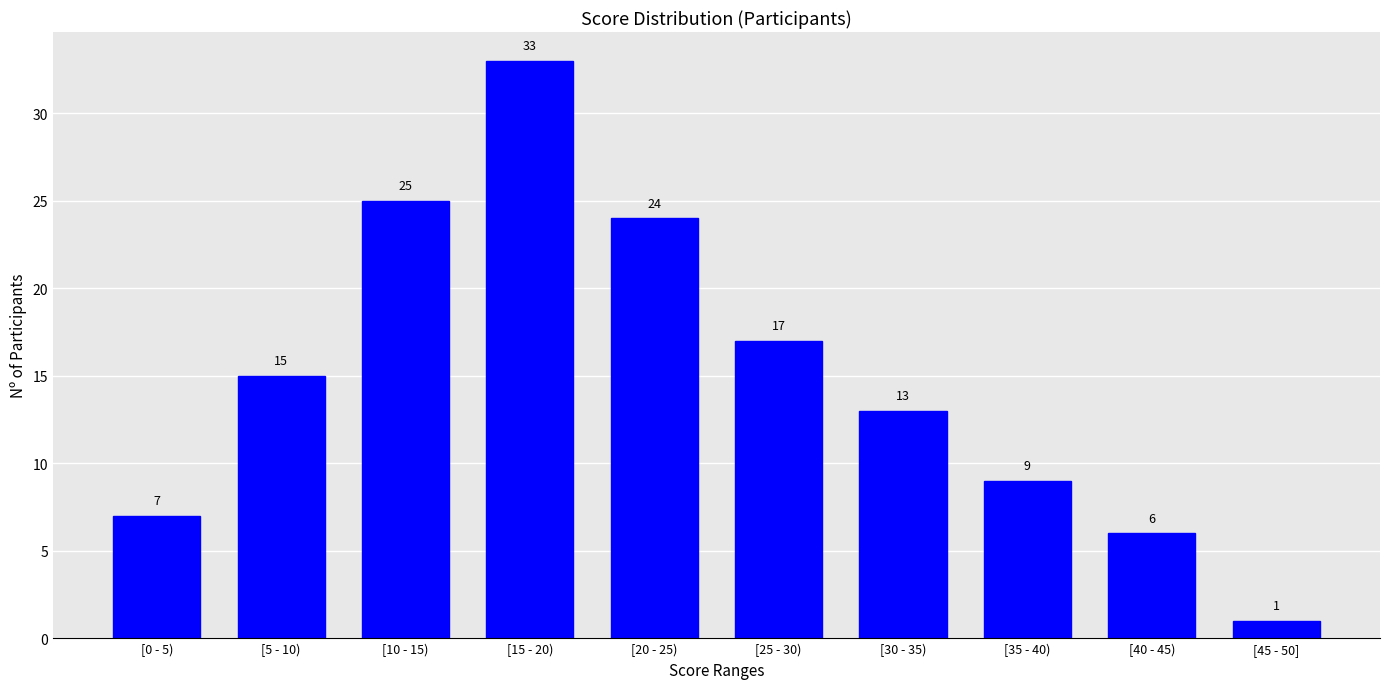

Reading left to right, extract all data points from this chart.

[0 - 5)=7	[5 - 10)=15	[10 - 15)=25	[15 - 20)=33	[20 - 25)=24	[25 - 30)=17	[30 - 35)=13	[35 - 40)=9	[40 - 45)=6	[45 - 50]=1